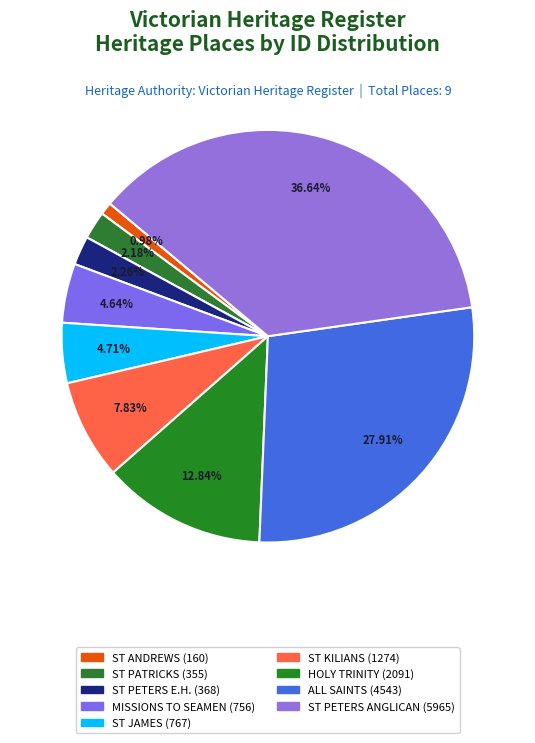

To the nearest percent, what is the average slice percentage?

11%